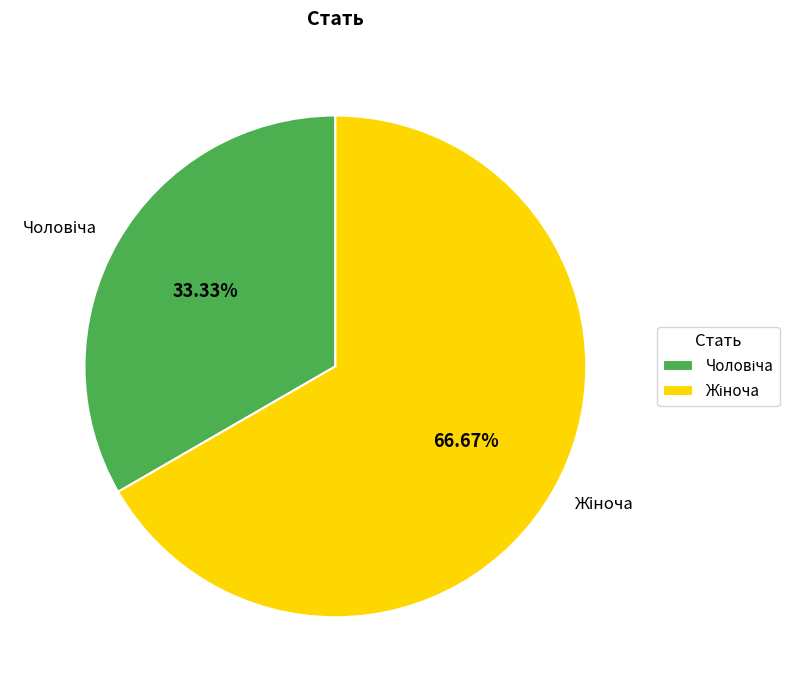

How many segments does this pie chart have?

2